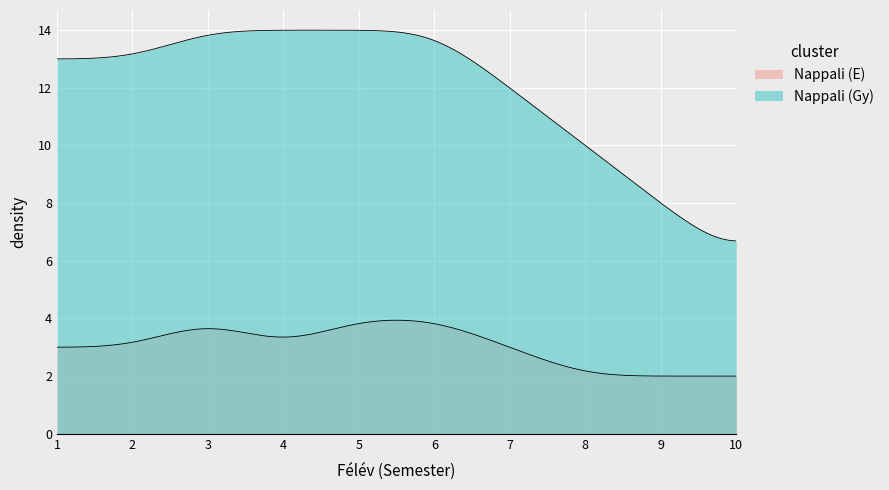

What is the value of the Nappali (Gy) point at the 2nd from the left?

13